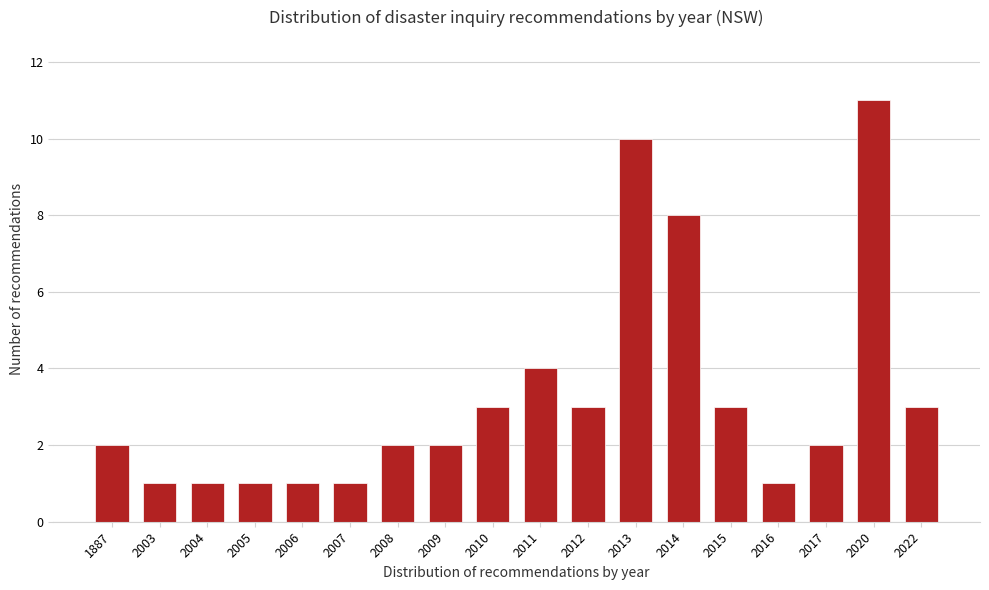

Reading left to right, list all the values displayed in this chart.

2	1	1	1	1	1	2	2	3	4	3	10	8	3	1	2	11	3